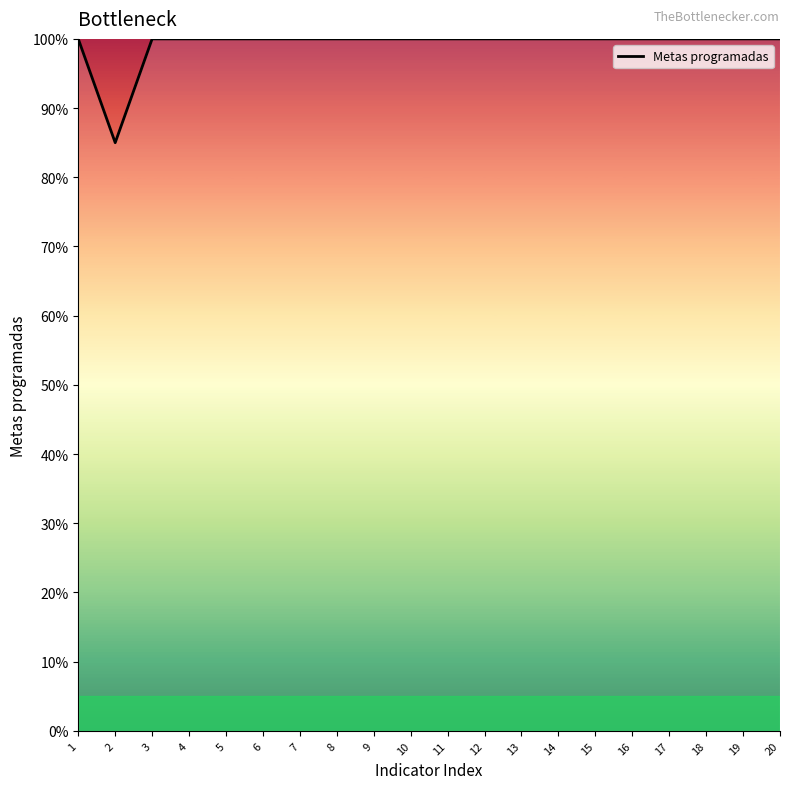

The value at 7 is 28. True or false?

False